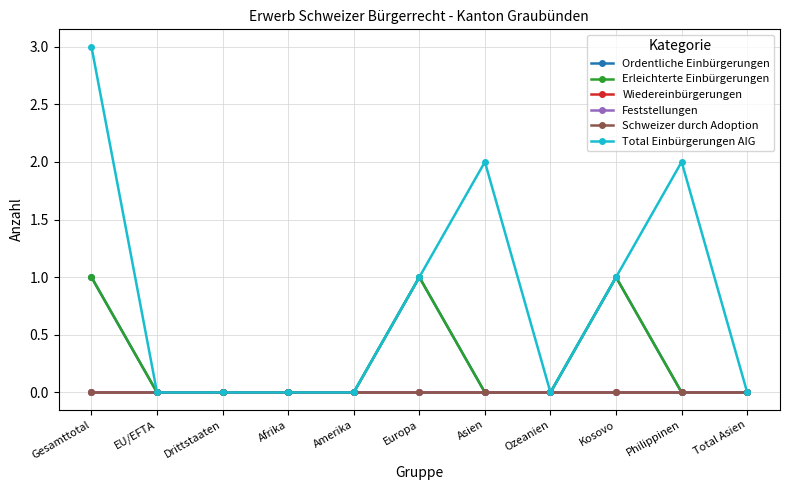

What is the total value across all series at Europa?

3